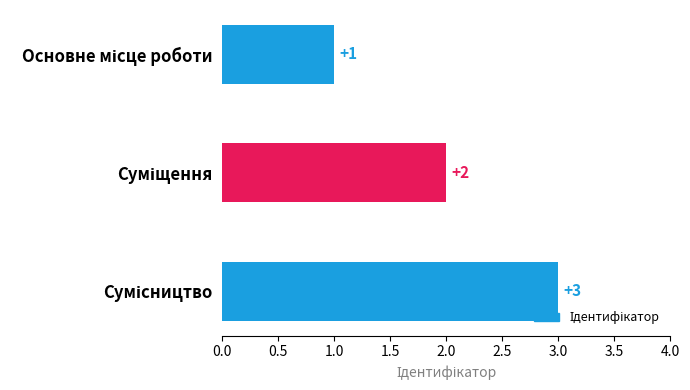

What is the value of the 1st bar from the top?

1